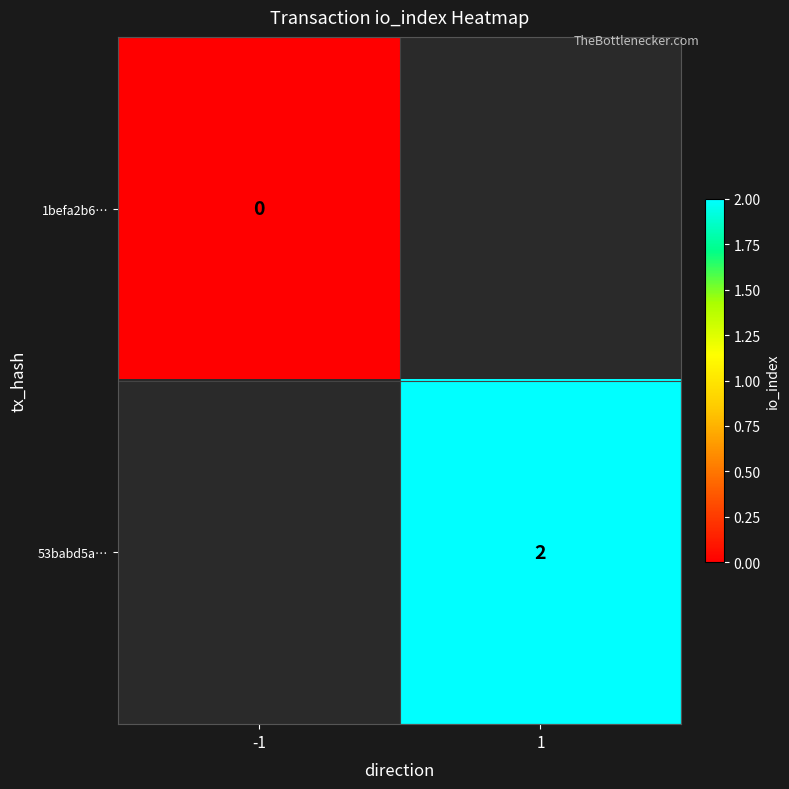

Is the value of 53babd5a… at 1 greater than the value of 1befa2b6… at -1?

Yes